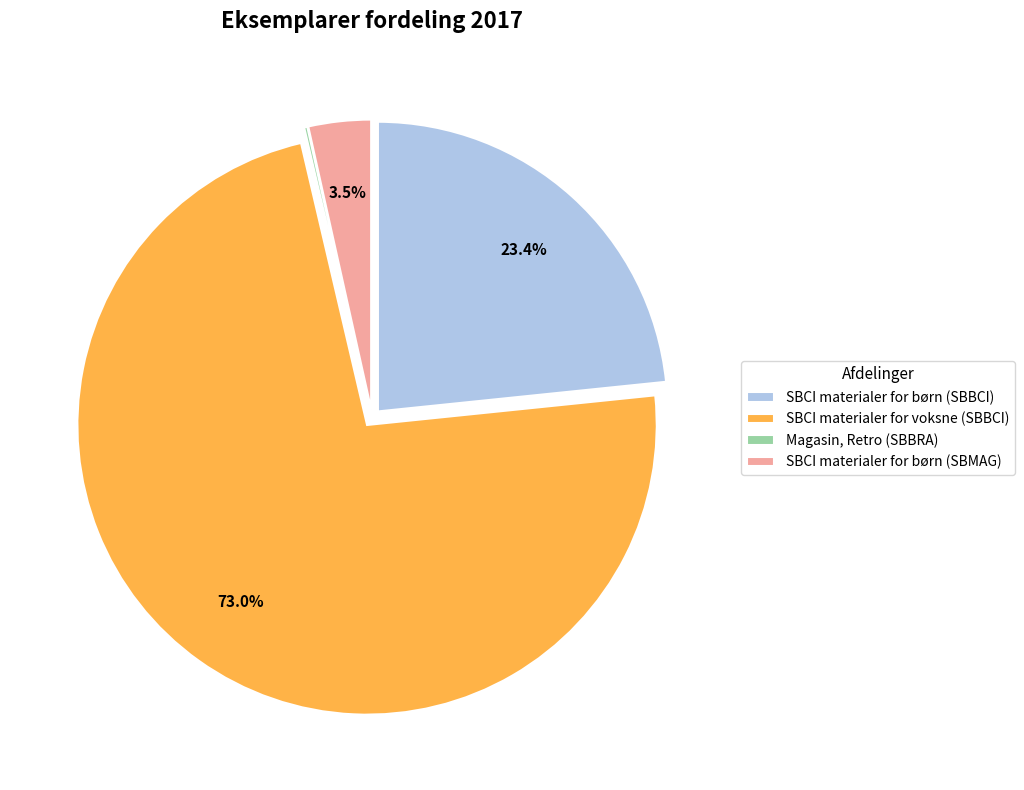

What percentage is the SBCI materialer for voksne (SBBCI) slice, to the nearest percent?

73%